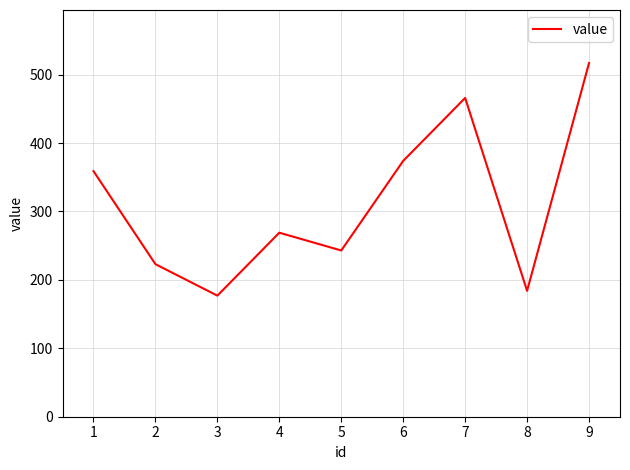

Reading left to right, list all the values displayed in this chart.

359	223	177	269	243	374	466	184	517